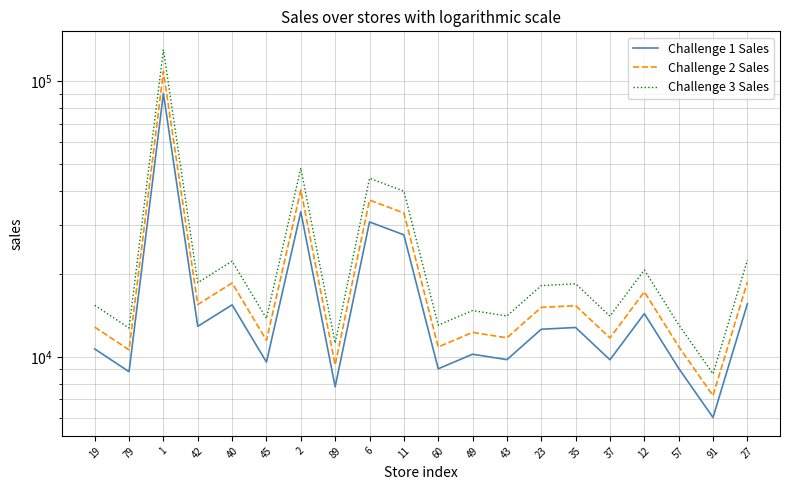

At which category does Challenge 3 Sales reach its first local valley?

79